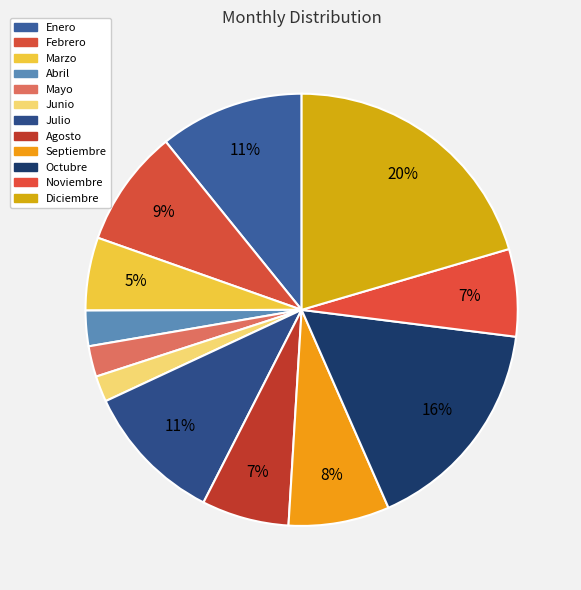

Between Enero and Agosto, which is larger?

Enero